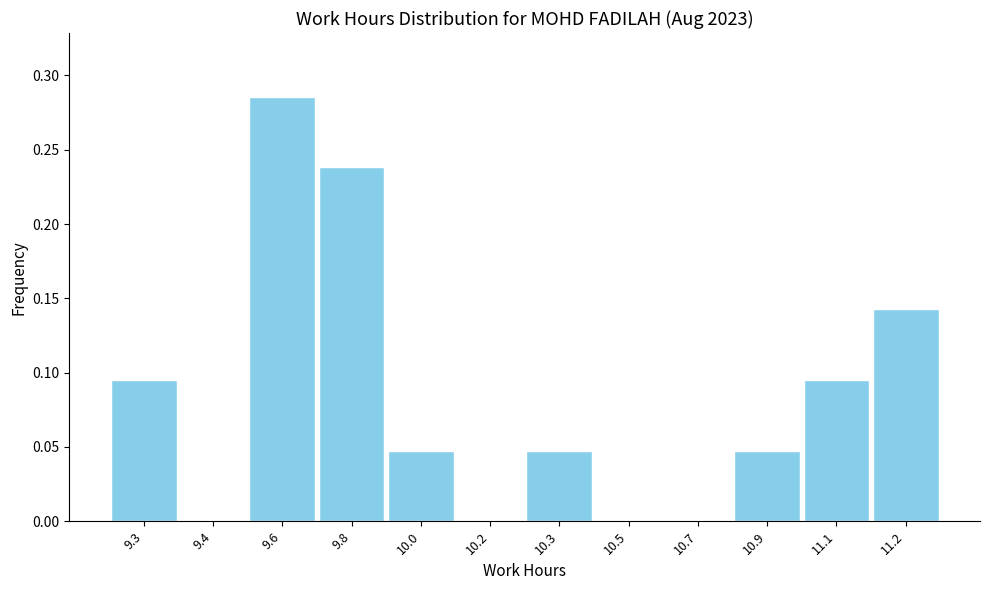

The value at 10.7 is -0.1. True or false?

False